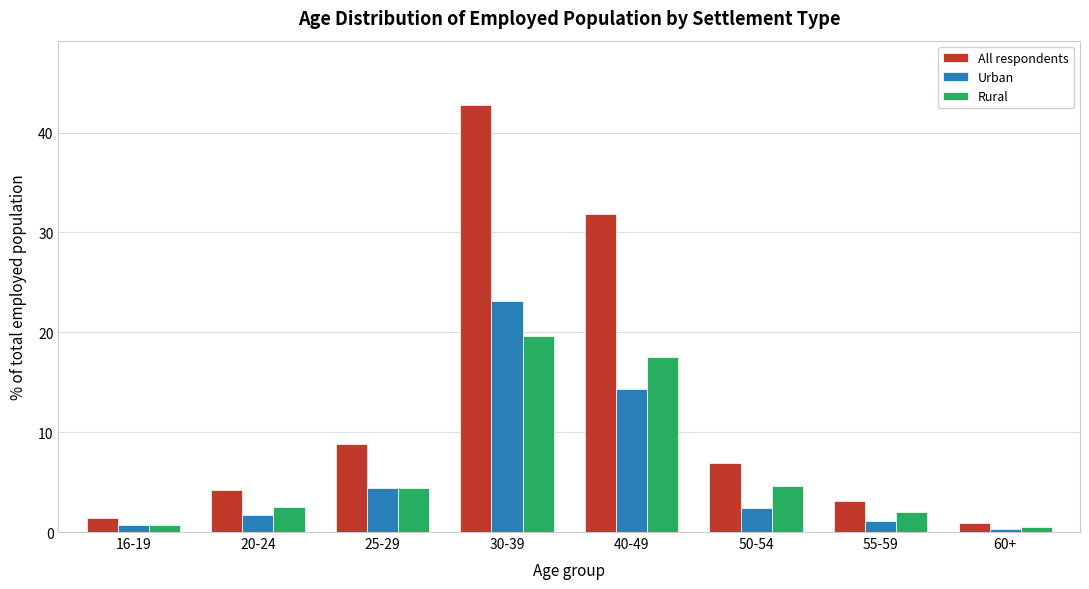

What is the difference between the maximum and second lowest values in the Urban series?

22.4